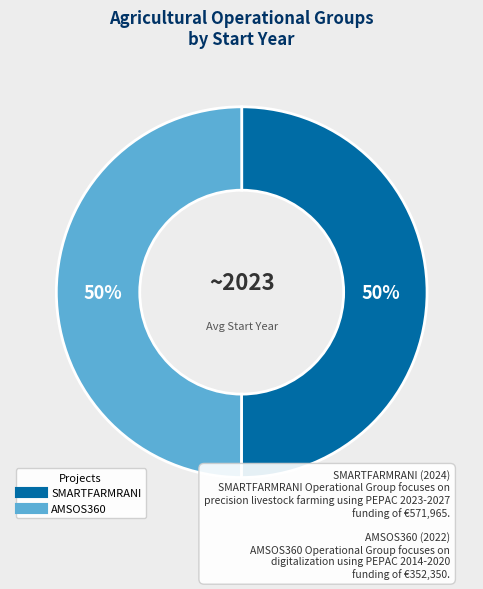

The AMSOS360 slice represents 63% of the pie. True or false?

False